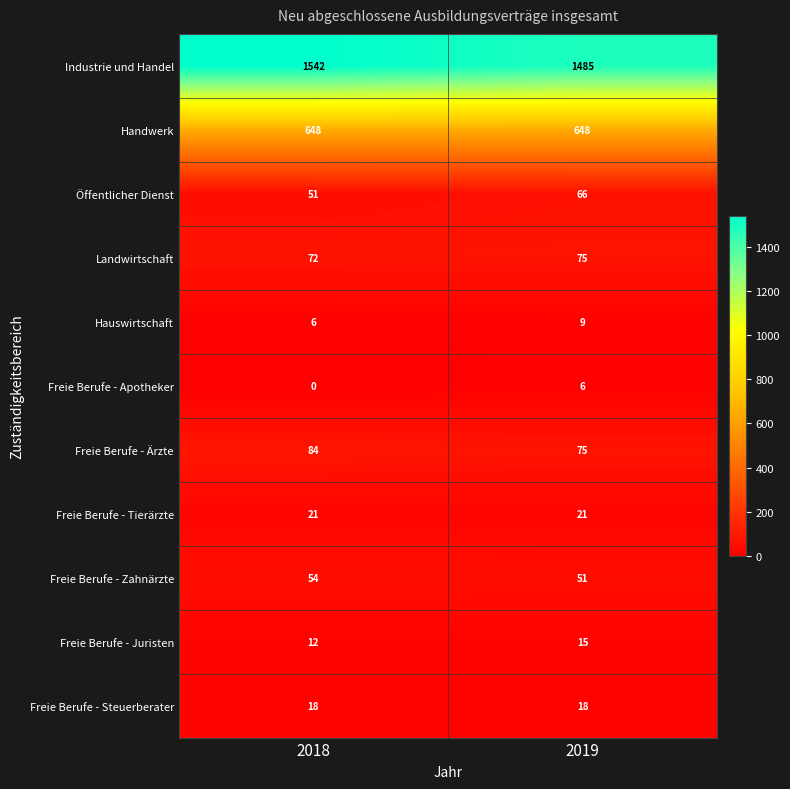

Which label corresponds to the largest value in the chart?

2018